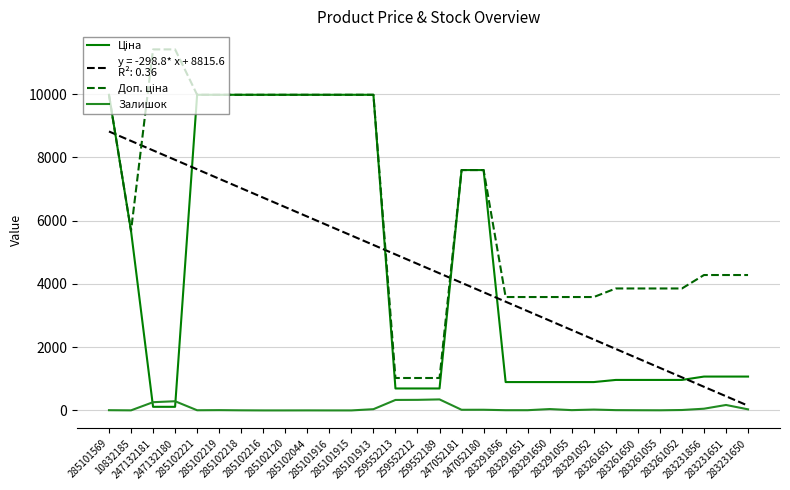

What is the maximum value shown in the chart?

11410.0